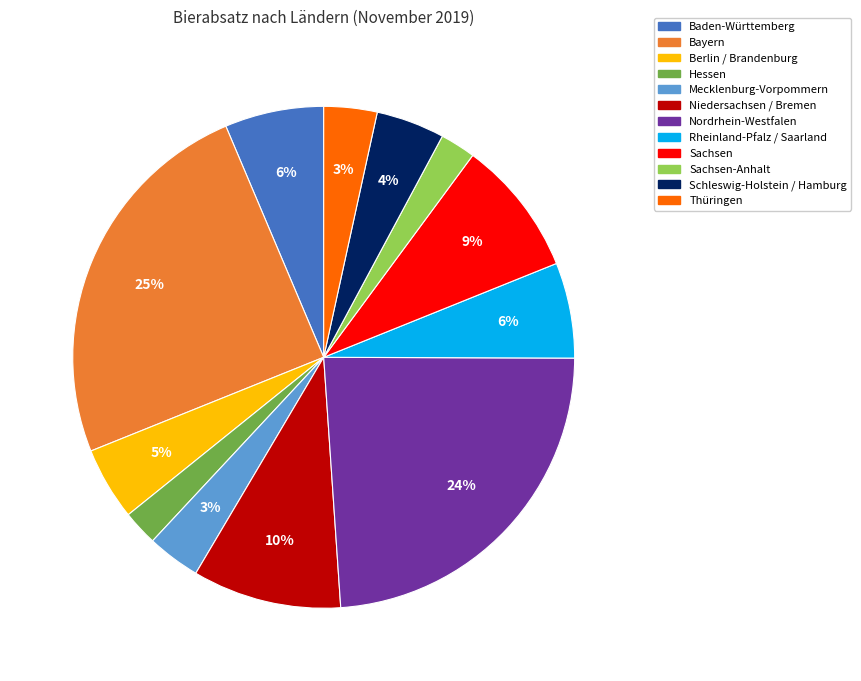

Does any single category account for the majority?

No